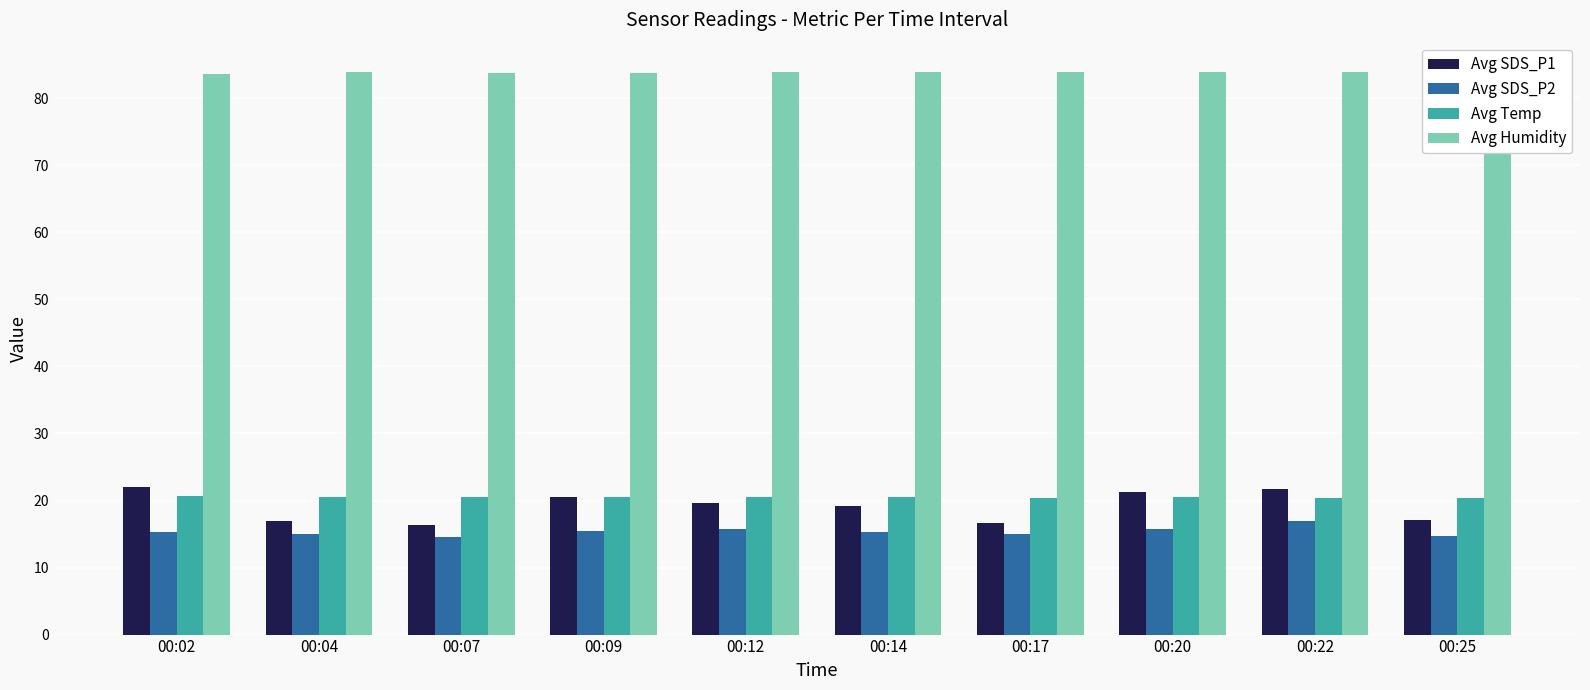

What is the difference between the Avg SDS_P1 values at 00:22 and 00:20?

0.4